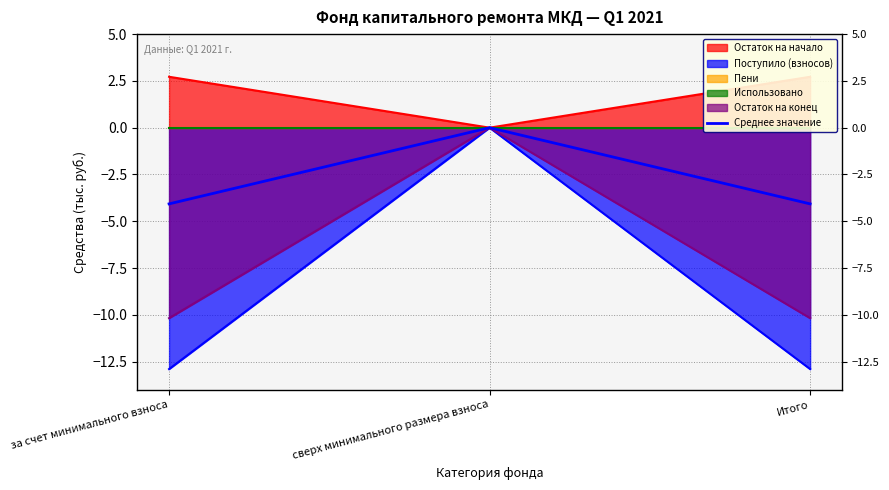

Is it true that the value at за счет минимального взноса is -4.1?

True